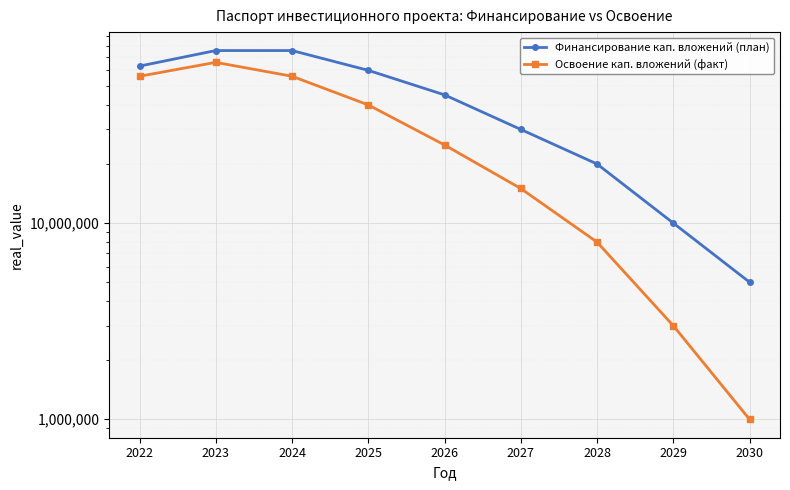

How many interior local peaks does the Освоение кап. вложений (факт) series have?

1